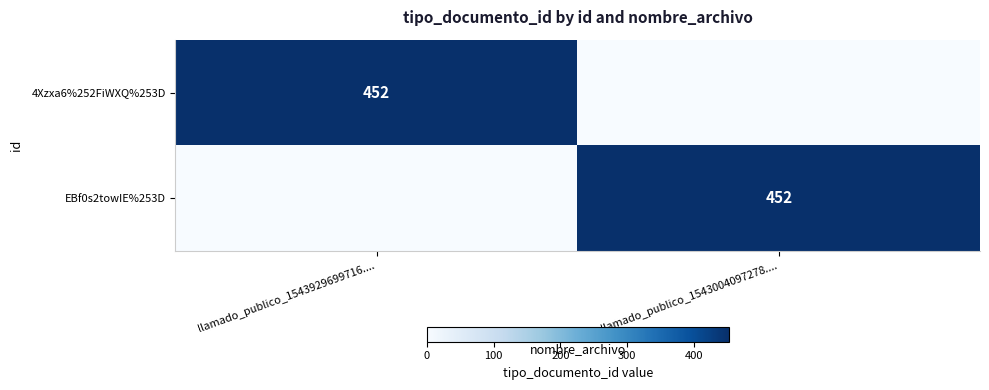

Is it true that EBf0s2towIE%253D equals 452 at llamado_publico_1543004097278....?

True